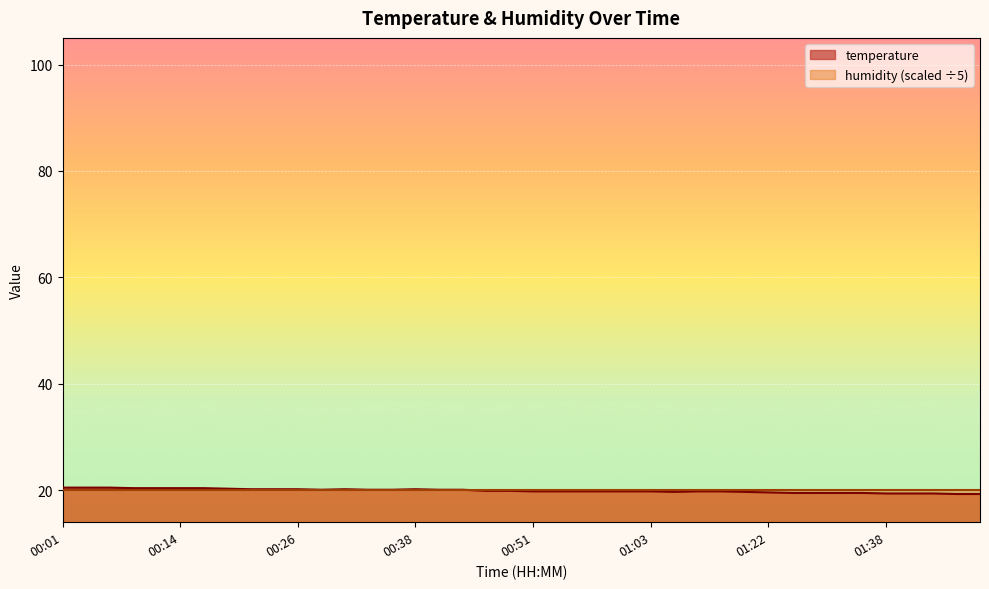

Which has a higher value, 00:16 or 00:28?

00:16